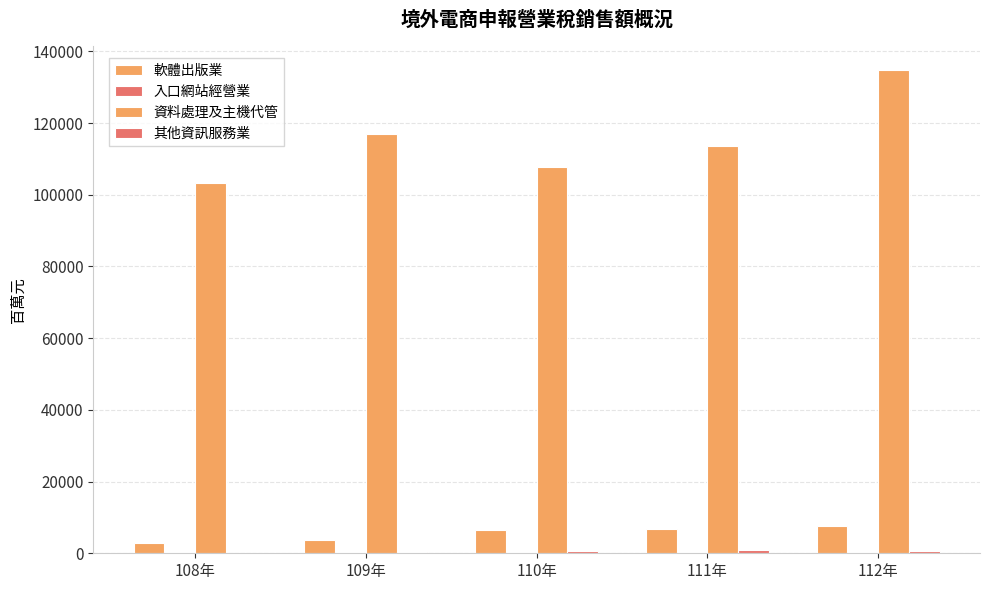

Count the number of data series in this chart.

4